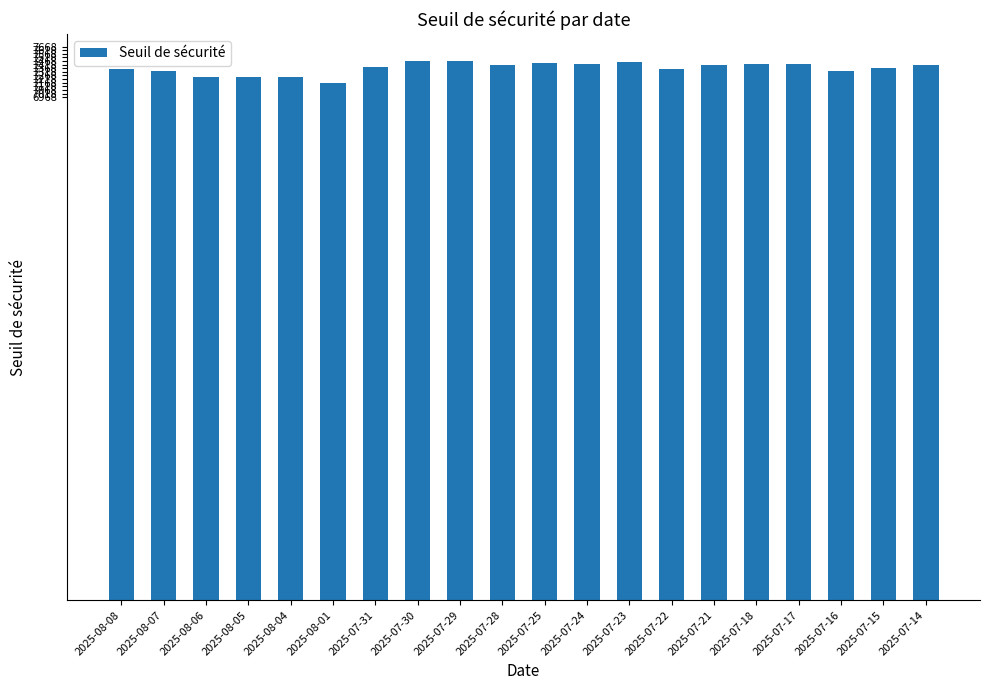

The value at 2025-07-14 is 7417.8. True or false?

True